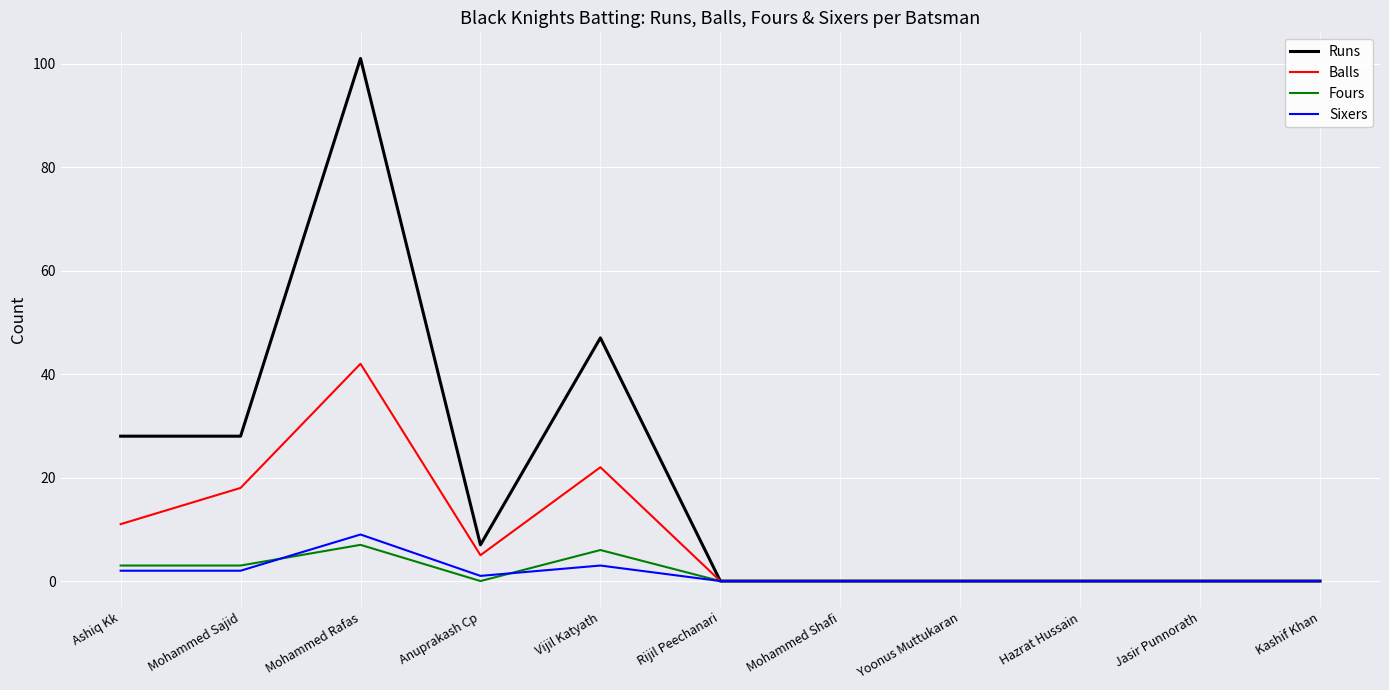

At which category is the sum across all series the highest?

Mohammed Rafas